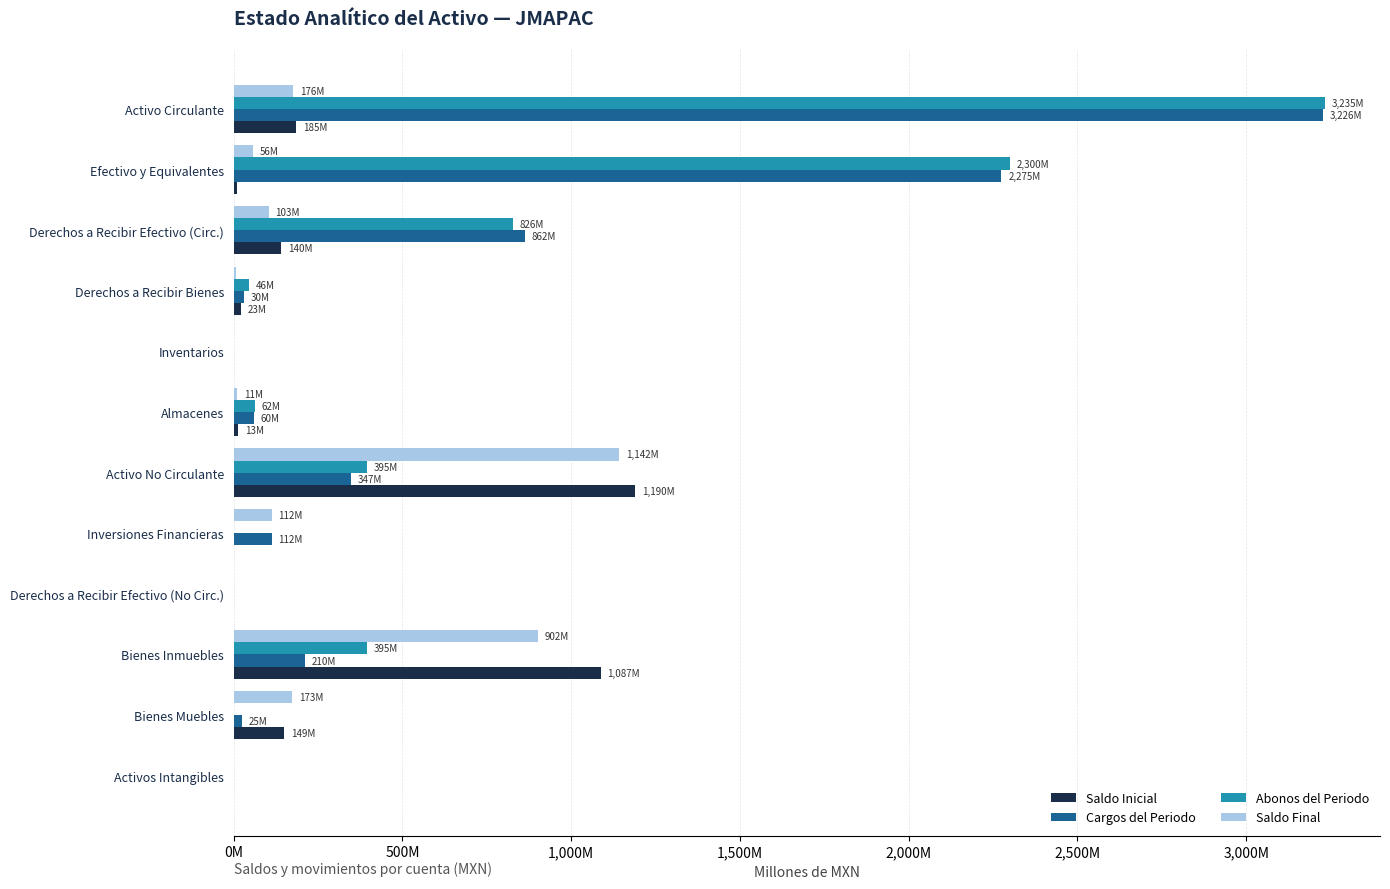

What are all the series names shown in the legend?

Saldo Inicial, Cargos del Periodo, Abonos del Periodo, Saldo Final